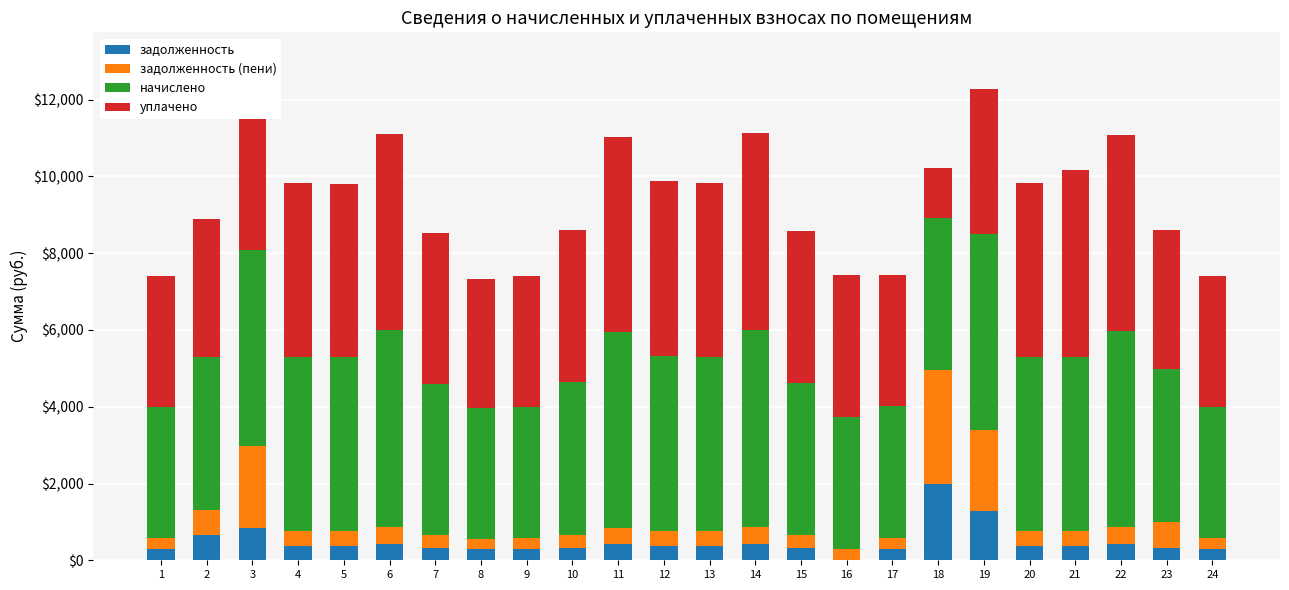

What is the total value across all series at 15?

8567.4